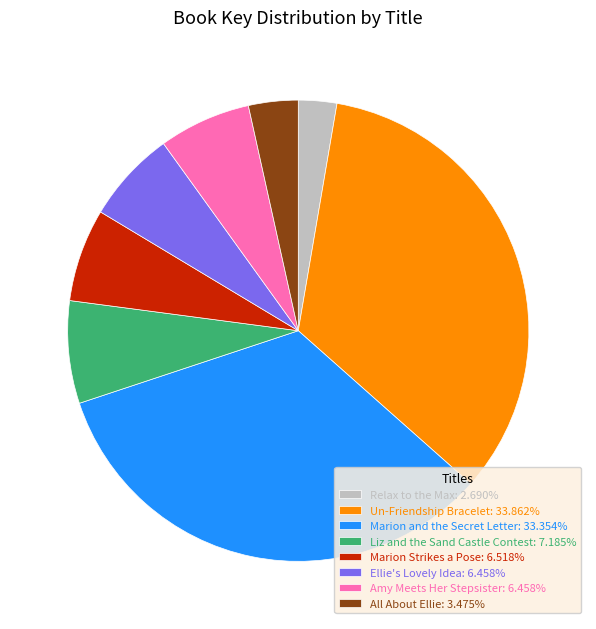

How many slices are in this pie chart?

8